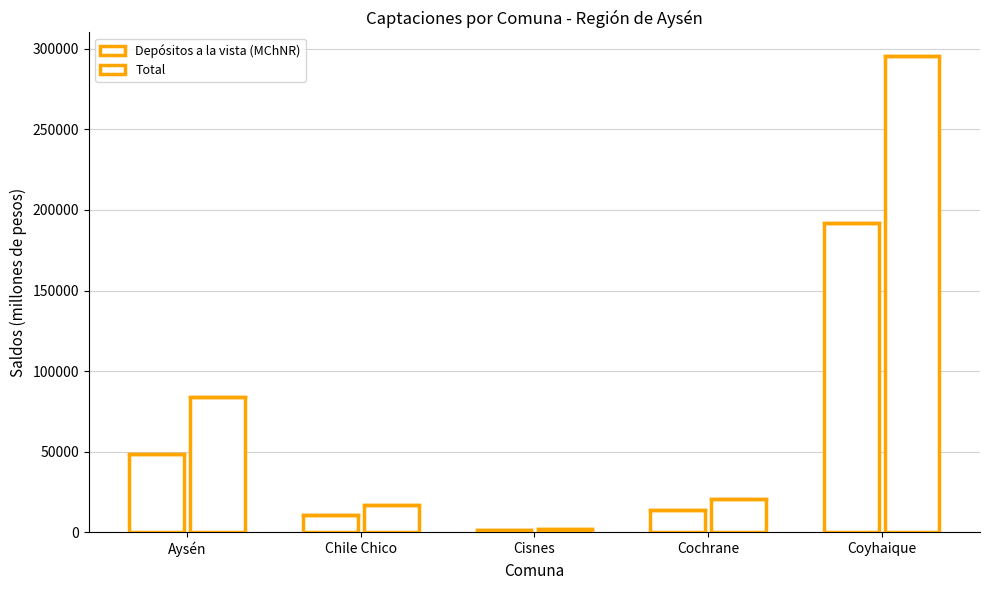

How many bars are there in total?

10